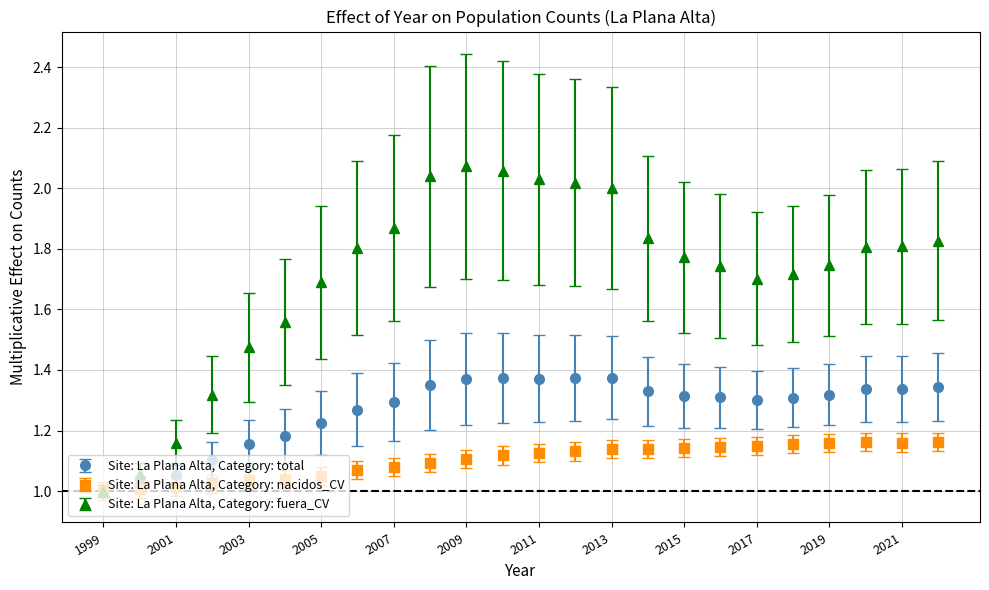

Which series has the largest total across all categories?

Site: La Plana Alta, Category: fuera_CV